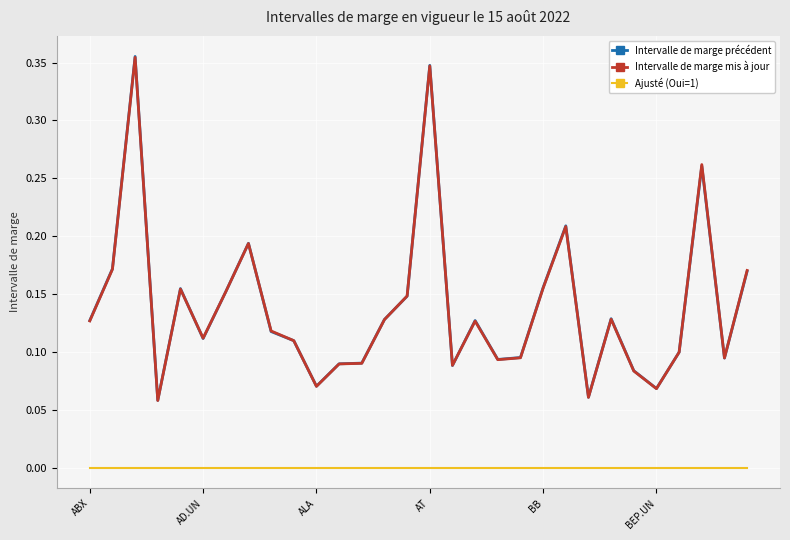

True or false: Intervalle de marge mis à jour and Ajusté (Oui=1) cross at least once.

False